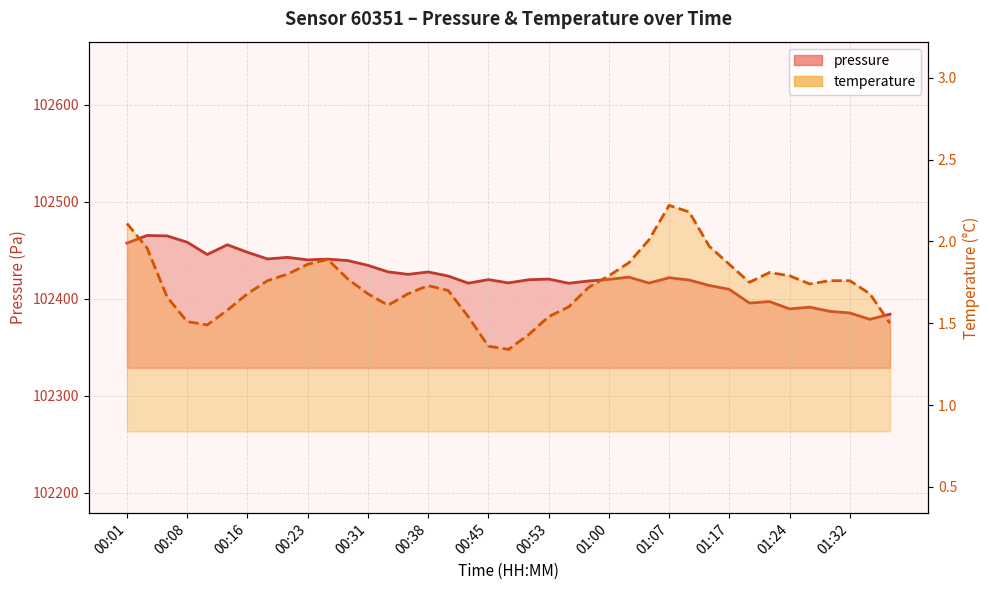

True or false: pressure (line) and temperature (line) intersect in this chart.

False